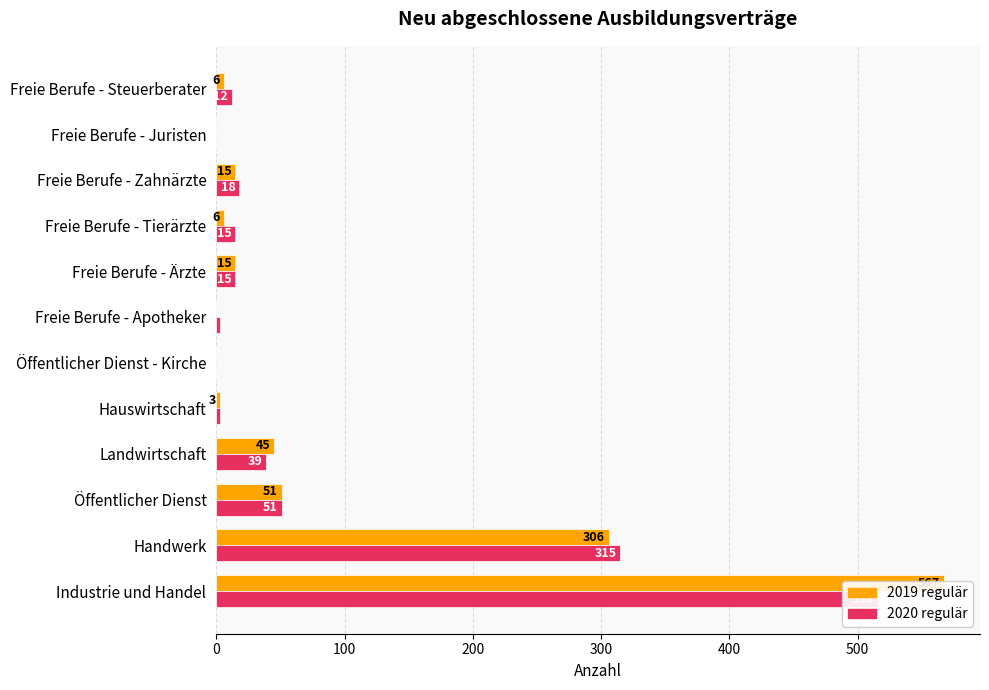

Which series has the largest total across all categories?

2019 regulär